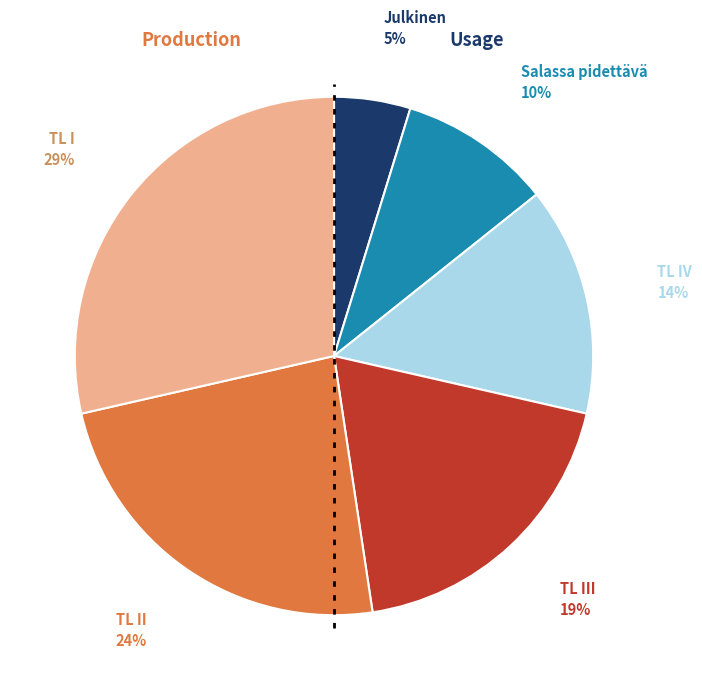

Is there any slice that represents more than half of the pie?

No